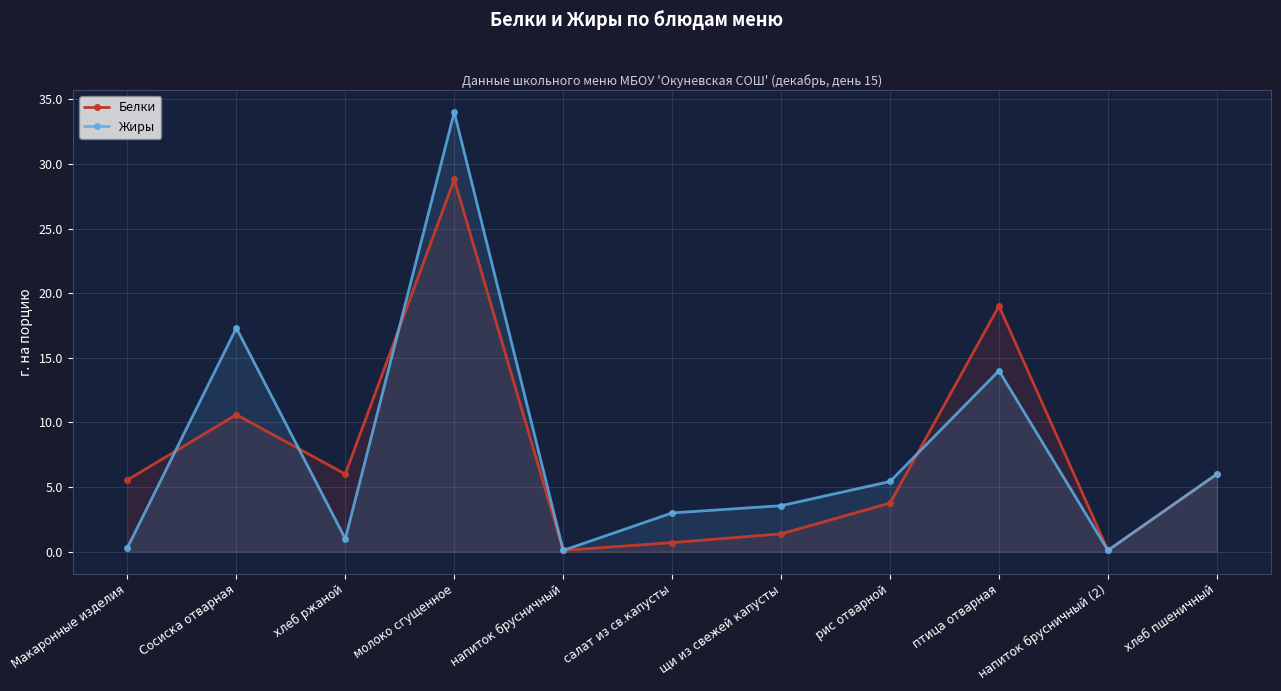

At Макаронные изделия, list the series in order from smallest to largest.

Жиры, Белки